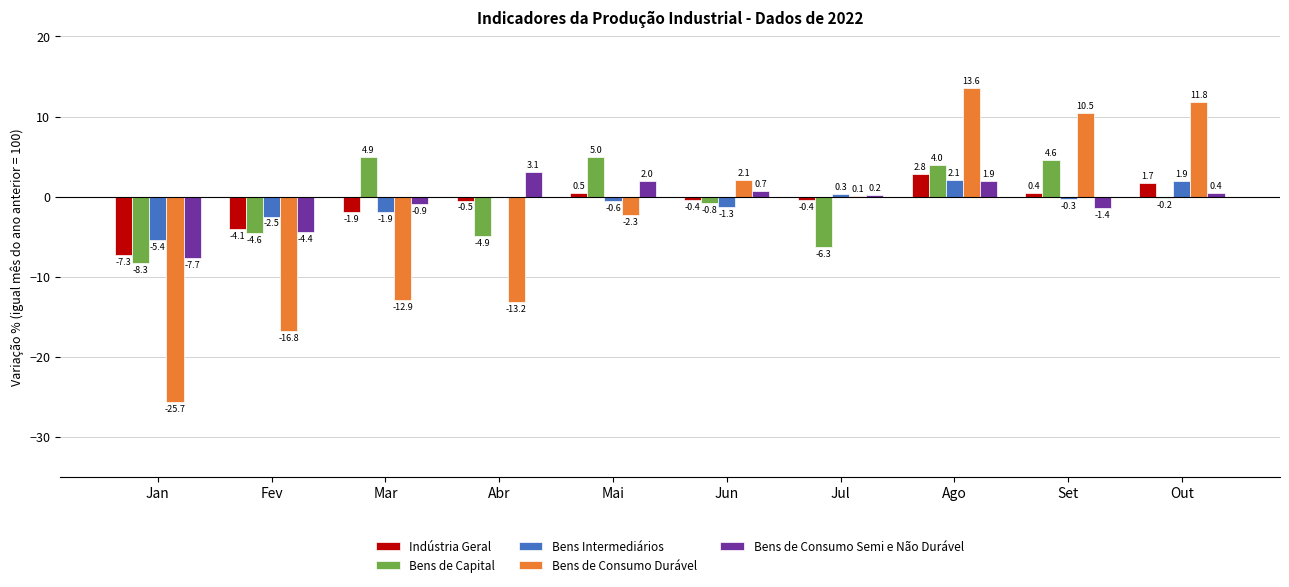

What is the sum of all Bens de Consumo Semi e Não Durável values?

-6.1